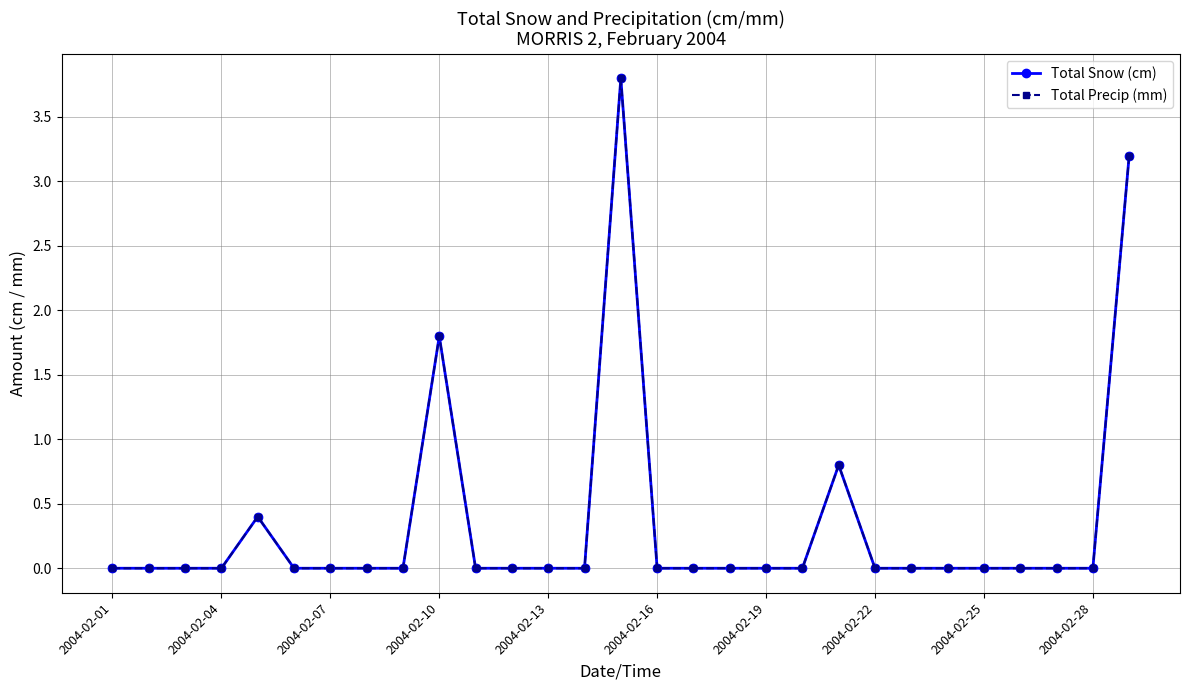

What is the highest value of the Total Precip (mm) series?

3.8